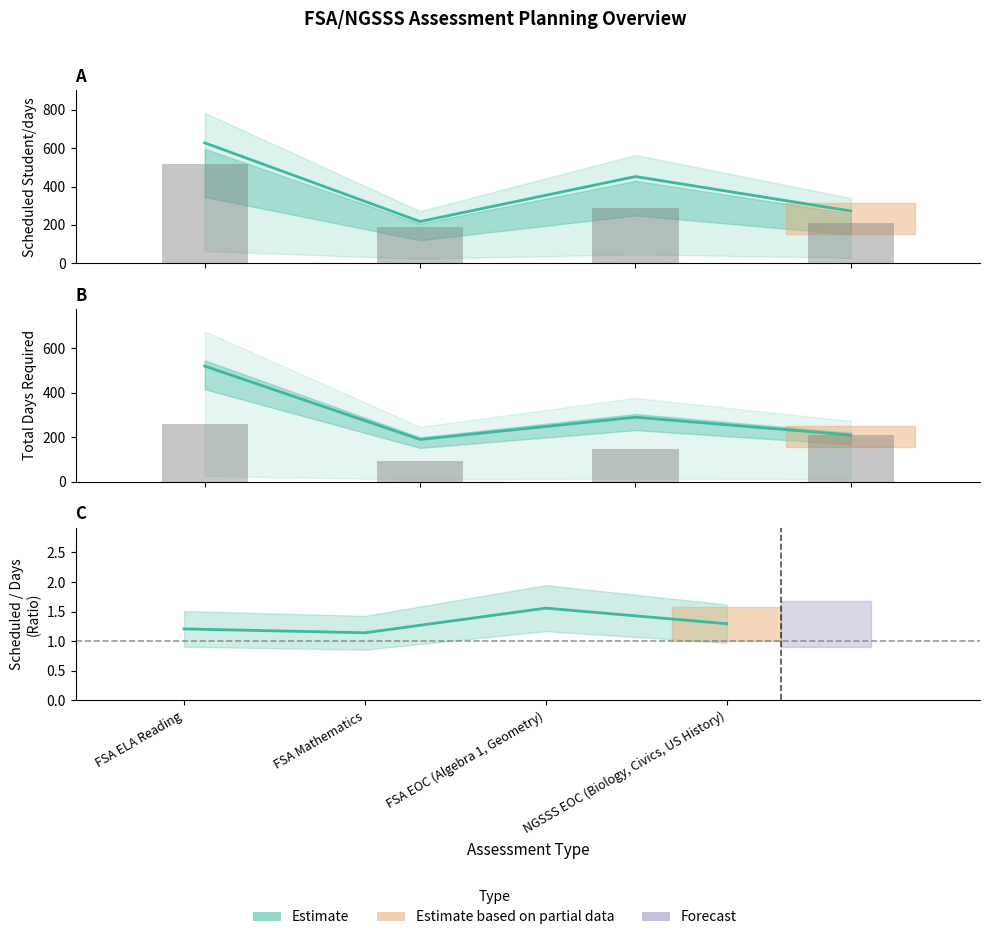

List the labels in order of Scheduled Student/days value, smallest first.

FSA Mathematics, NGSSS EOC (Biology, Civics, US History), FSA EOC (Algebra 1, Geometry), FSA ELA Reading